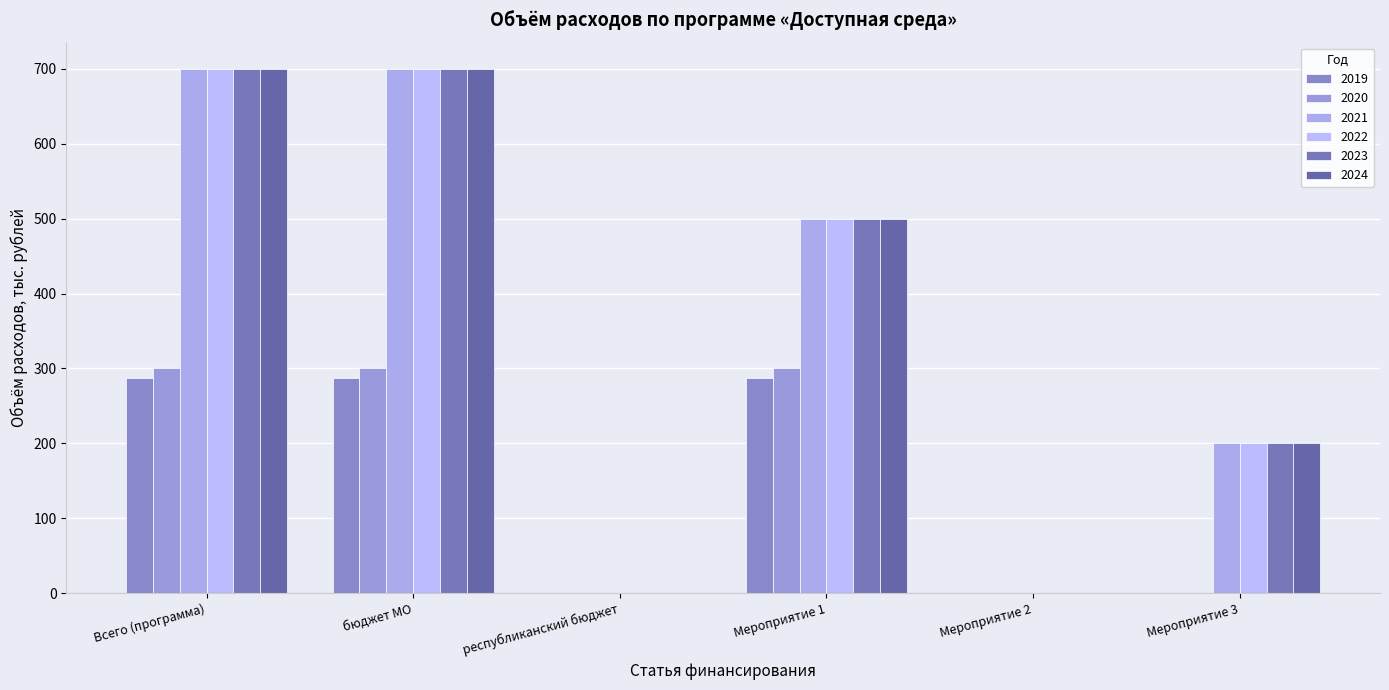

Reading right to left, what are all the values shown in this chart?

2019: Мероприятие 3=0	Мероприятие 2=0	Мероприятие 1=287	республиканский бюджет=0	бюджет МО=287	Всего (программа)=287
2020: Мероприятие 3=0	Мероприятие 2=0	Мероприятие 1=300	республиканский бюджет=0	бюджет МО=300	Всего (программа)=300
2021: Мероприятие 3=200	Мероприятие 2=0	Мероприятие 1=500	республиканский бюджет=0	бюджет МО=700	Всего (программа)=700
2022: Мероприятие 3=200	Мероприятие 2=0	Мероприятие 1=500	республиканский бюджет=0	бюджет МО=700	Всего (программа)=700
2023: Мероприятие 3=200	Мероприятие 2=0	Мероприятие 1=500	республиканский бюджет=0	бюджет МО=700	Всего (программа)=700
2024: Мероприятие 3=200	Мероприятие 2=0	Мероприятие 1=500	республиканский бюджет=0	бюджет МО=700	Всего (программа)=700